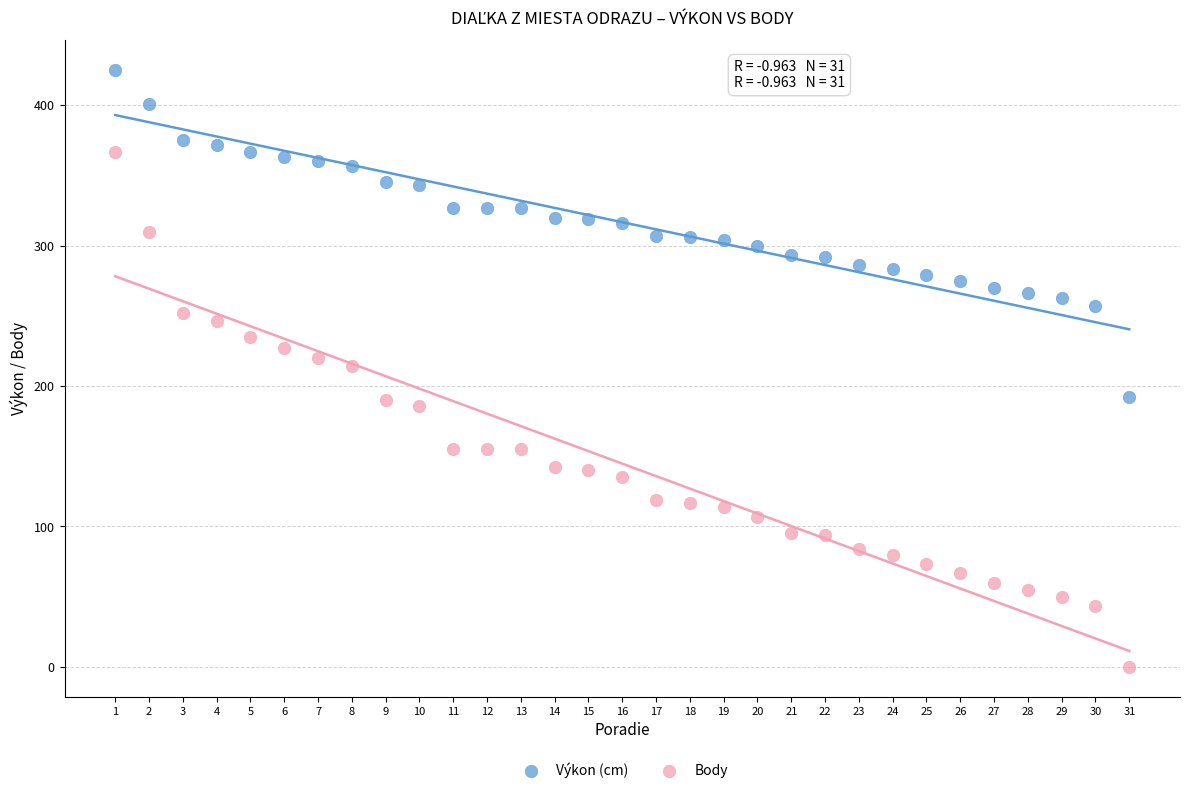

Which series has the widest spread of Y values?

Body